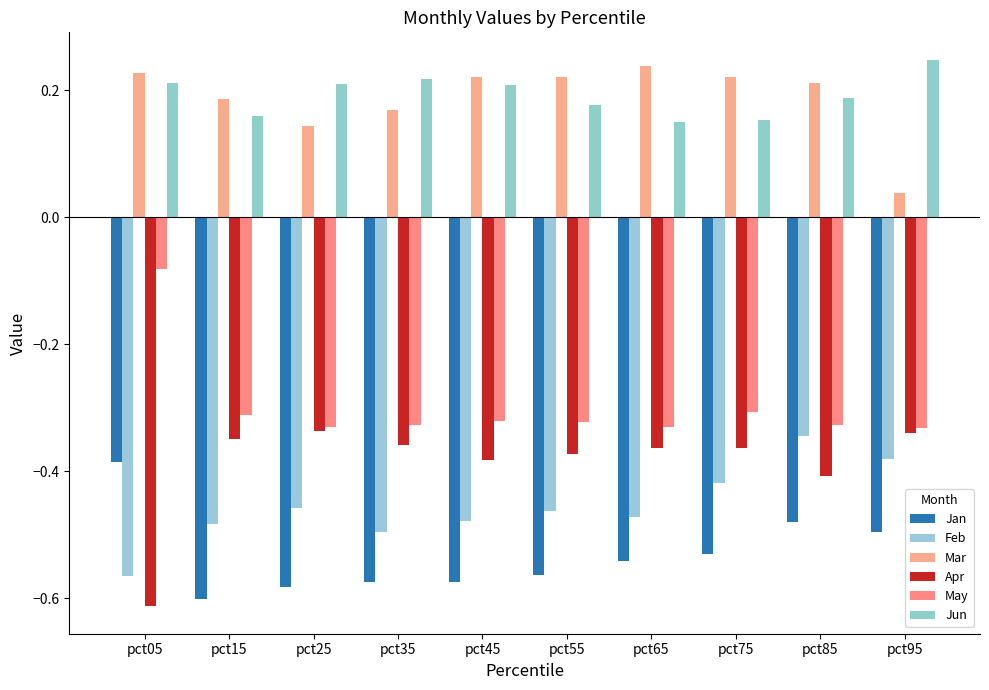

Does the chart contain stacked bars?

No